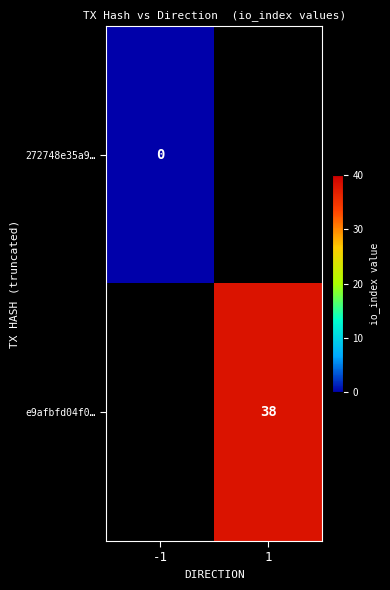

Is the value of e9afbfd04f0… at 1 greater than the value of 272748e35a9… at -1?

Yes